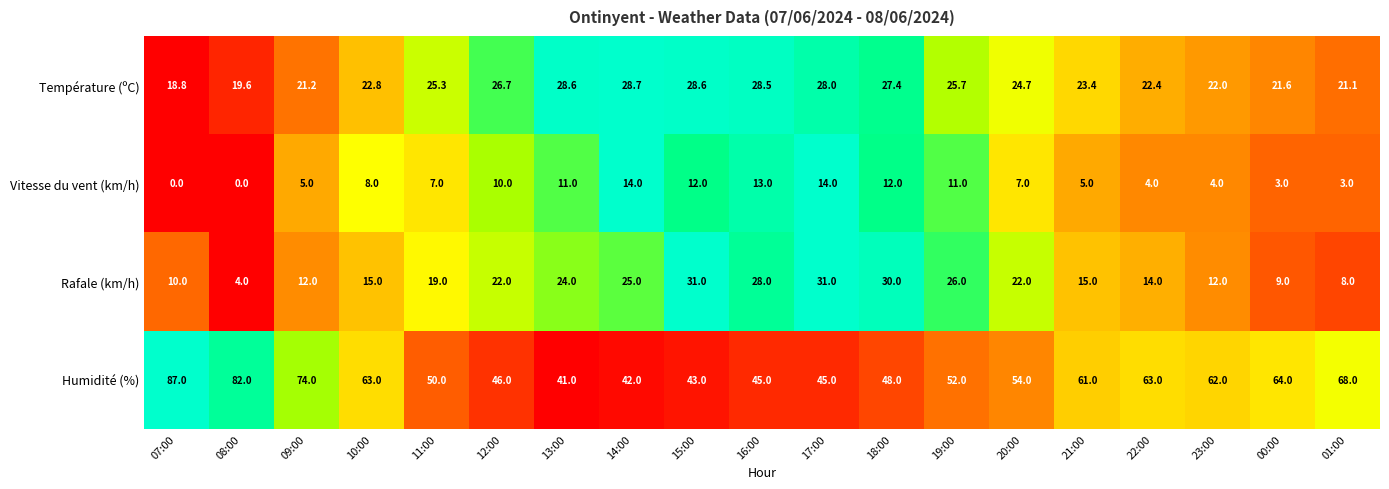

What is the total value across all series at 00:00?

97.6